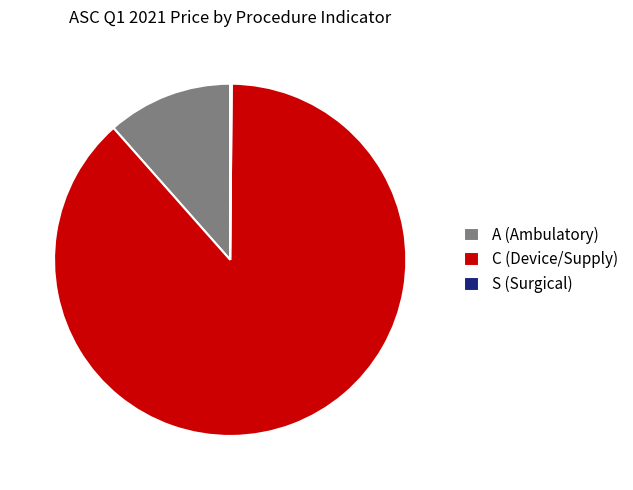

Which has a higher value, A (Ambulatory) or C (Device/Supply)?

C (Device/Supply)